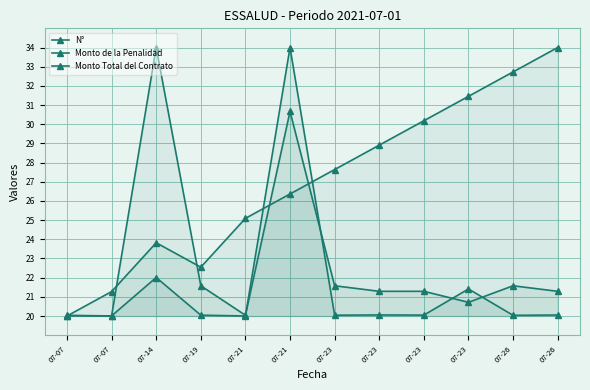

Where do N° and Monto Total del Contrato first cross each other?

07-07 and 07-07